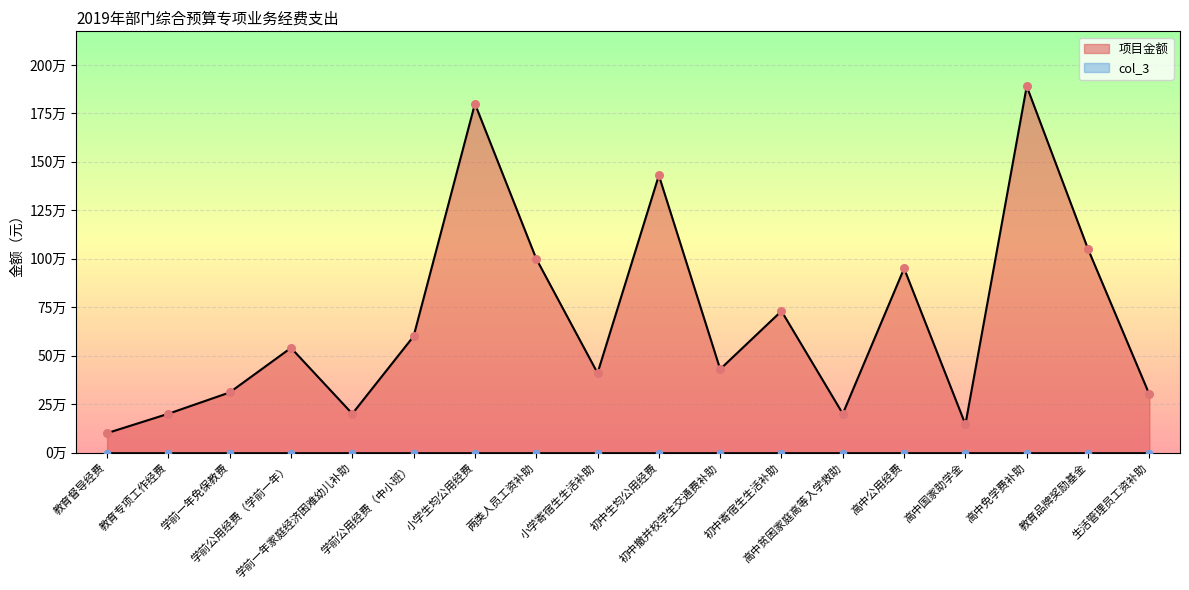

Which has a higher value, 教育品牌奖励基金 or 高中免学费补助?

高中免学费补助